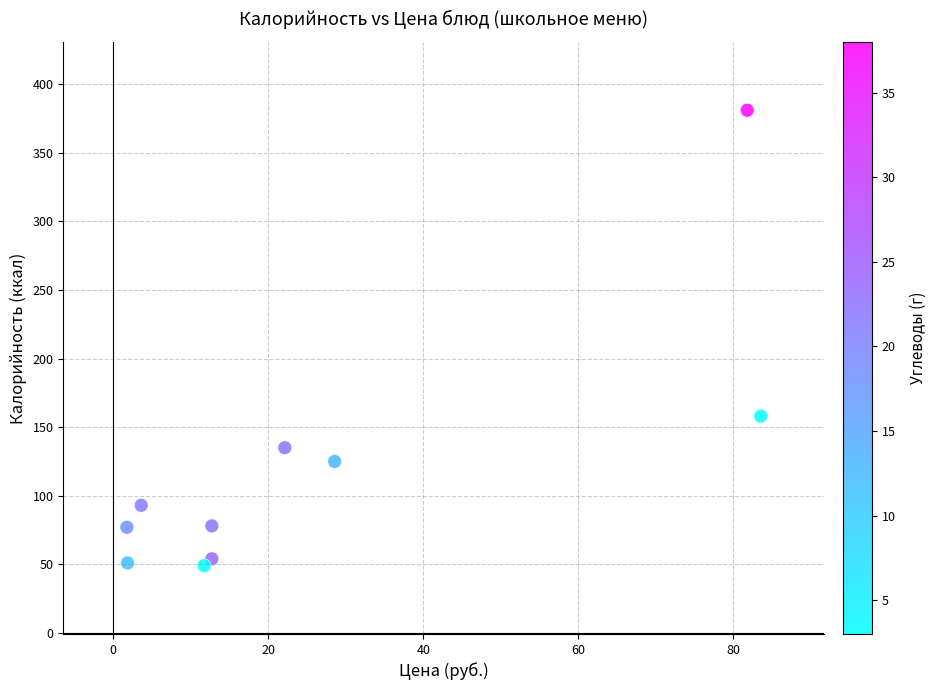

What Y value in the scatter plot is closest to 215?

158